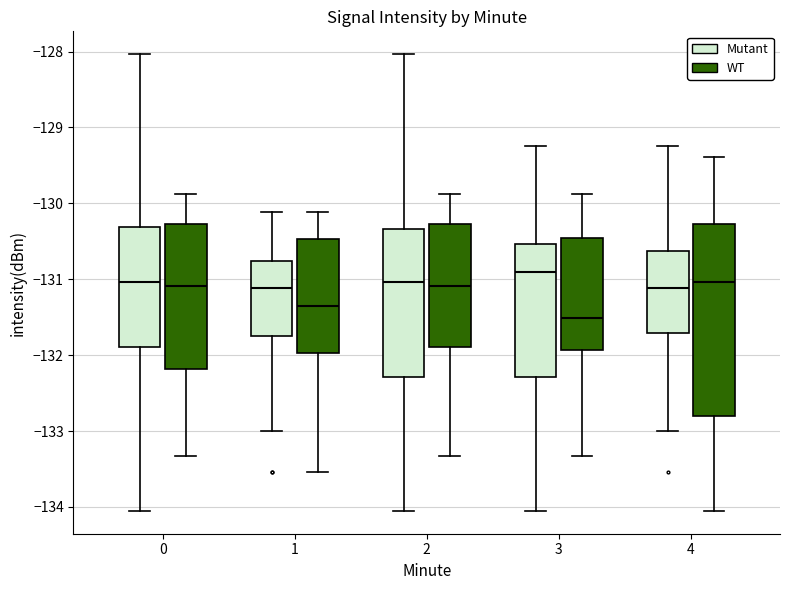

Where is the upper edge of the box for 1 (Mutant) on the y-axis? The values are not printed on the chart, so give them approximately, as read against the axis.

-130.8